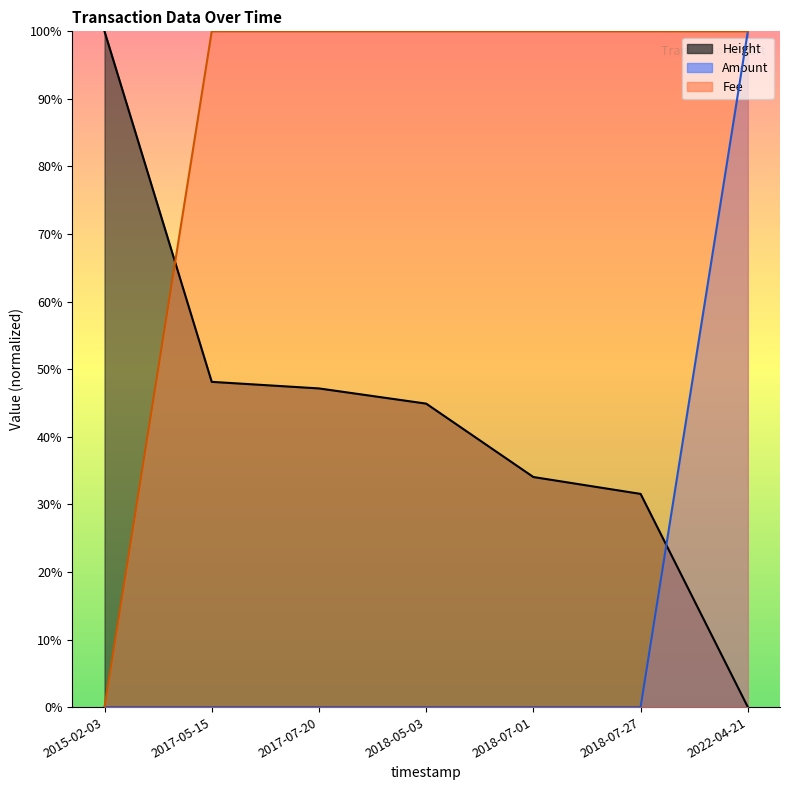

Which series has the widest spread of values?

Height